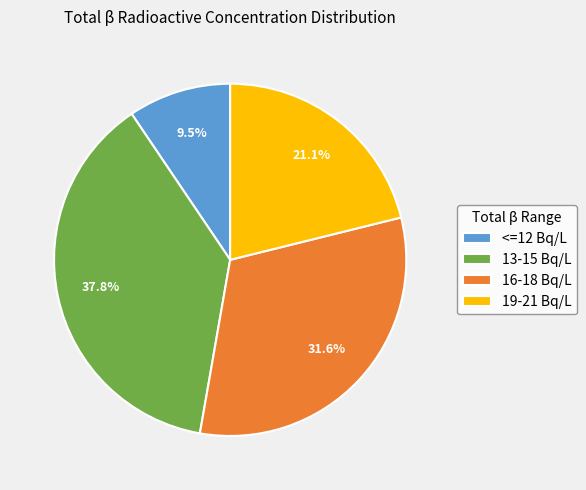

Does 19-21 Bq/L represent more than half of the total?

No